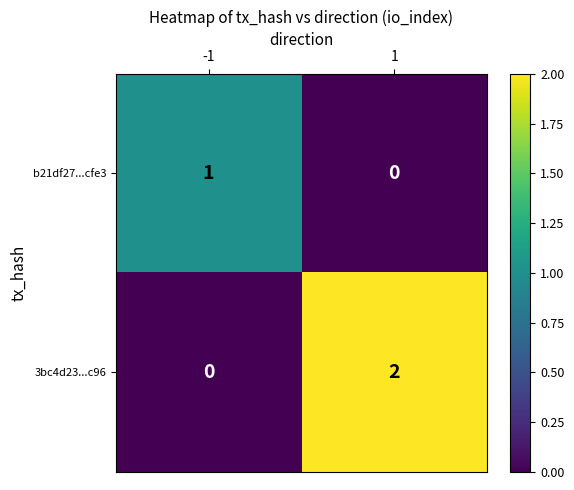

Between -1 and 1, which series saw the biggest shift?

3bc4d23...c96